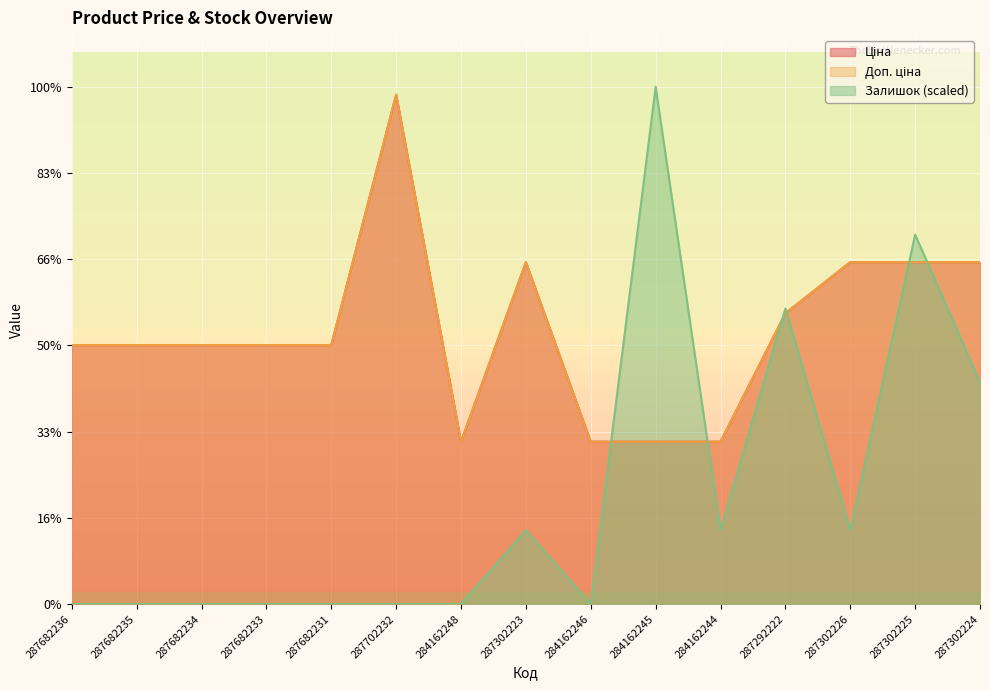

At how many categories does at least one series exceed 8285?

15